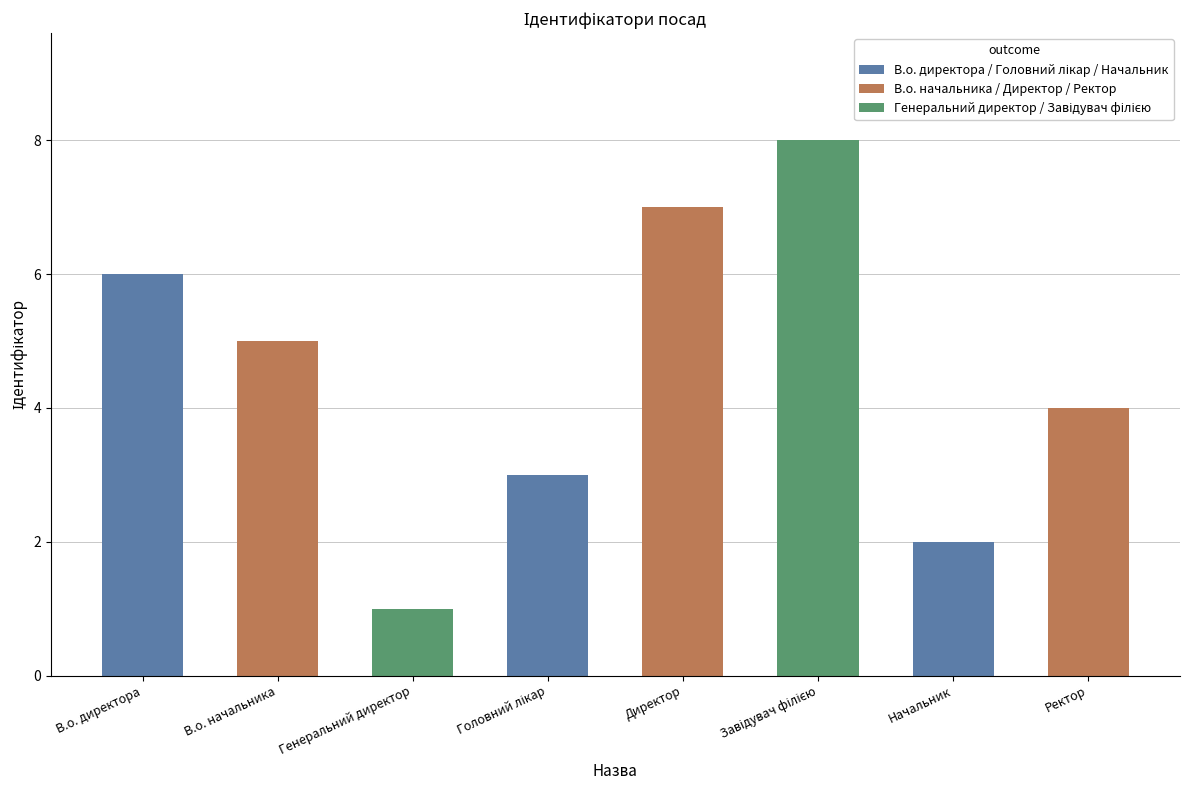

Which label corresponds to the smallest value in the chart?

Генеральний директор